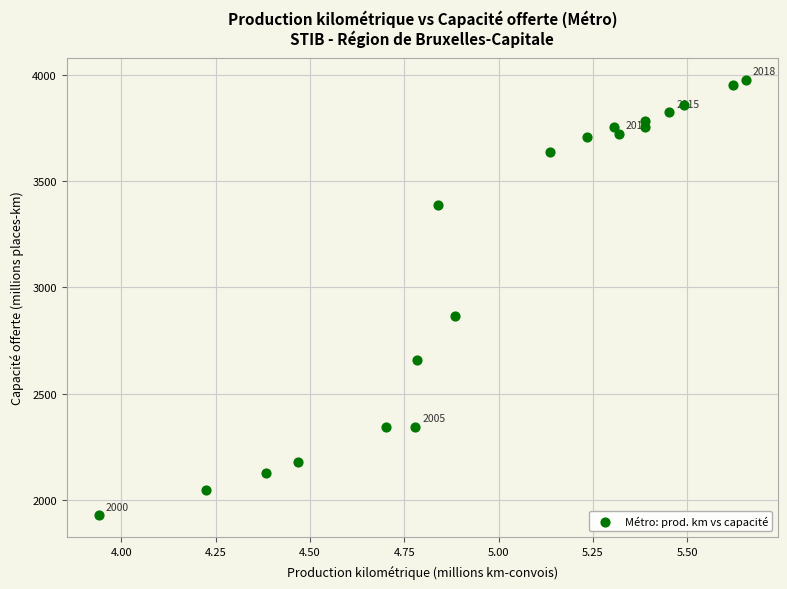

What is the range of Y values (max minus min)?

2048.0